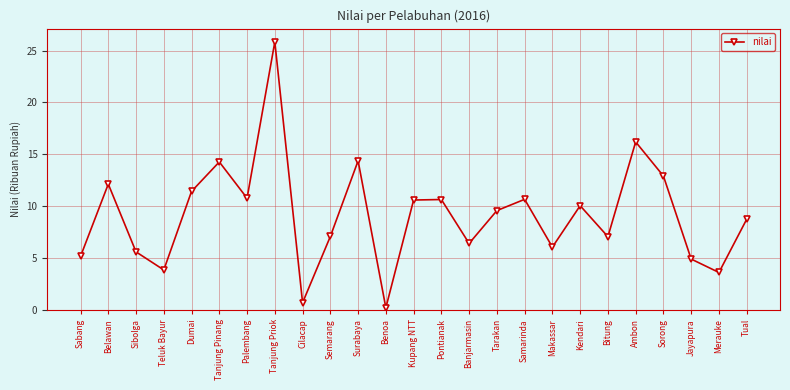

Between Ambon and Tanjung Priok, which is larger?

Tanjung Priok